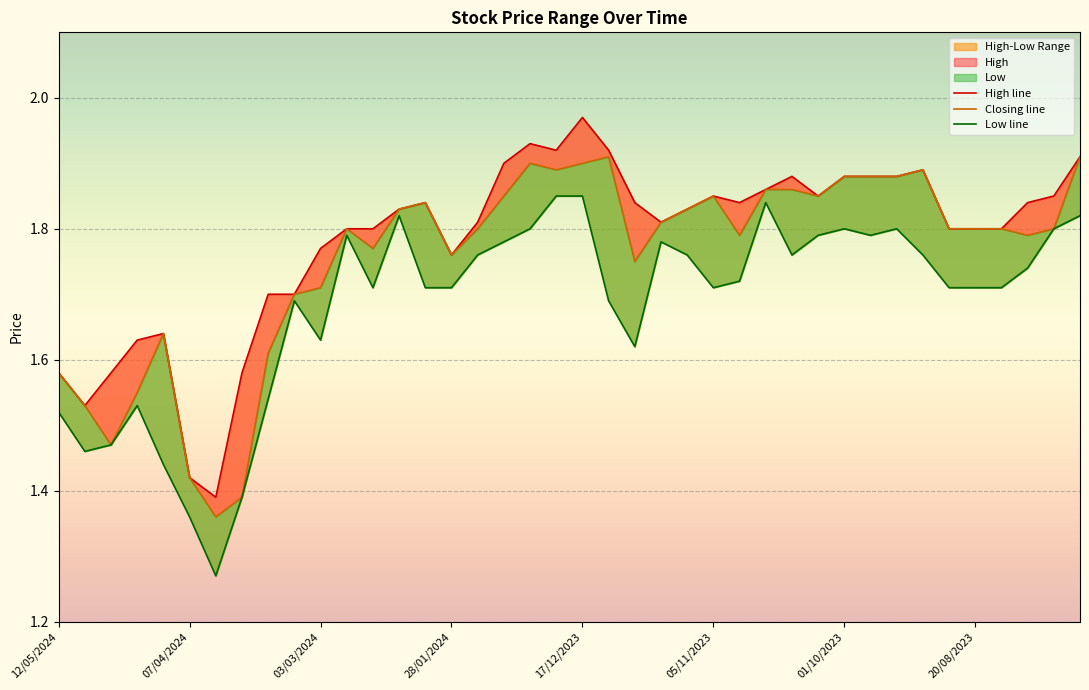

True or false: Closing and Low intersect in this chart.

False